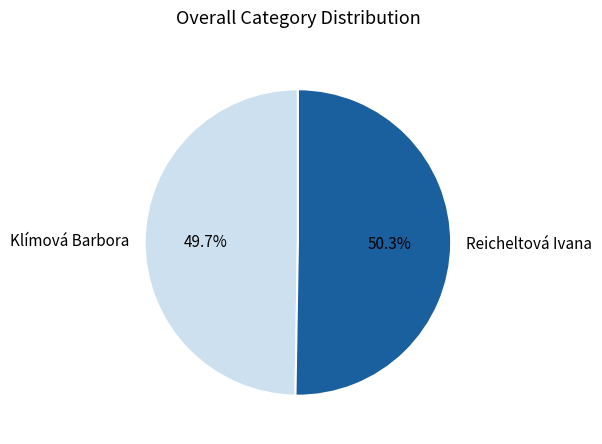

The Klímová Barbora slice represents 35% of the pie. True or false?

False